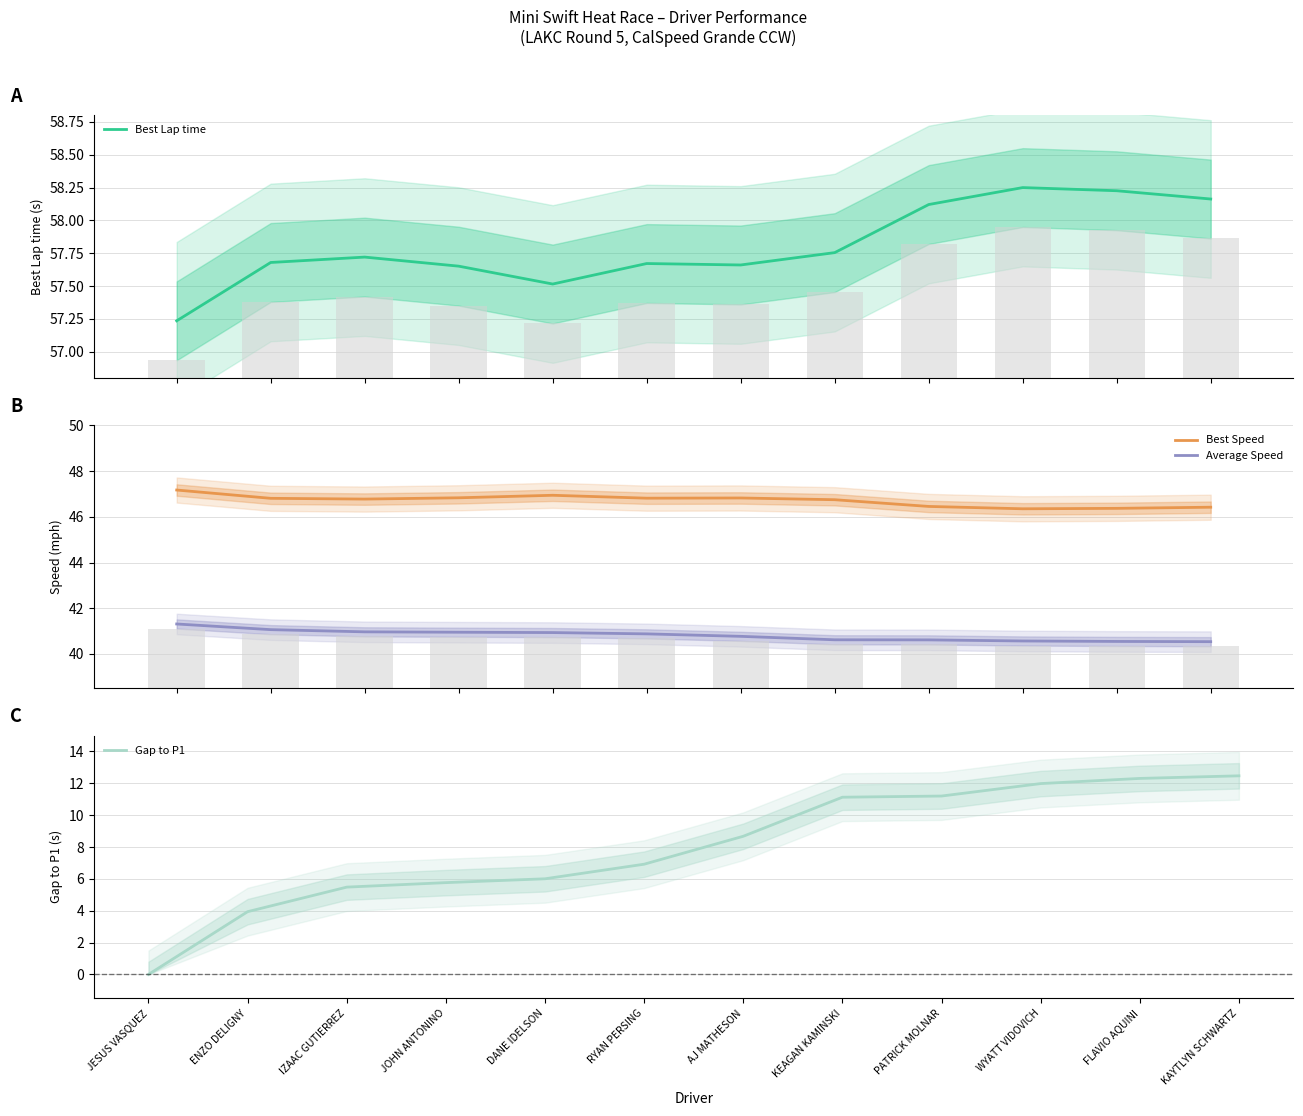

Between PATRICK MOLNAR and KEAGAN KAMINSKI, which is larger?

PATRICK MOLNAR